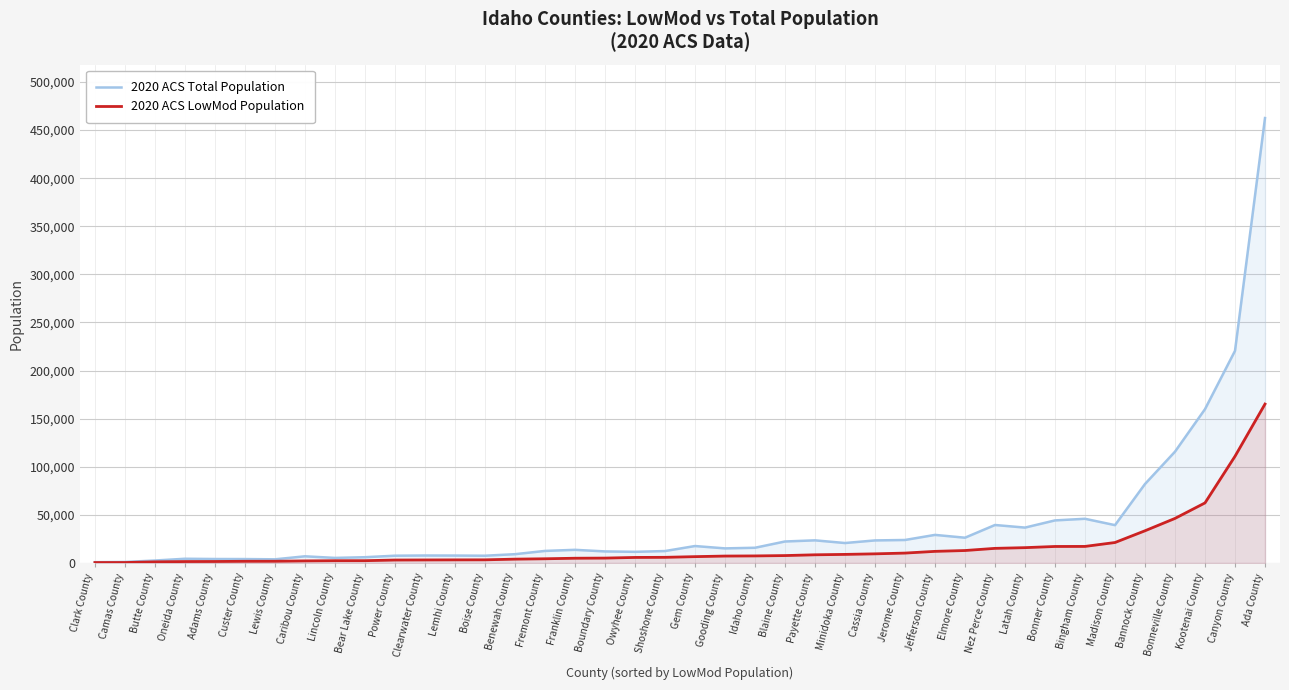

List the series in order of their peak value, lowest first.

2020 ACS LowMod Population, 2020 ACS Total Population